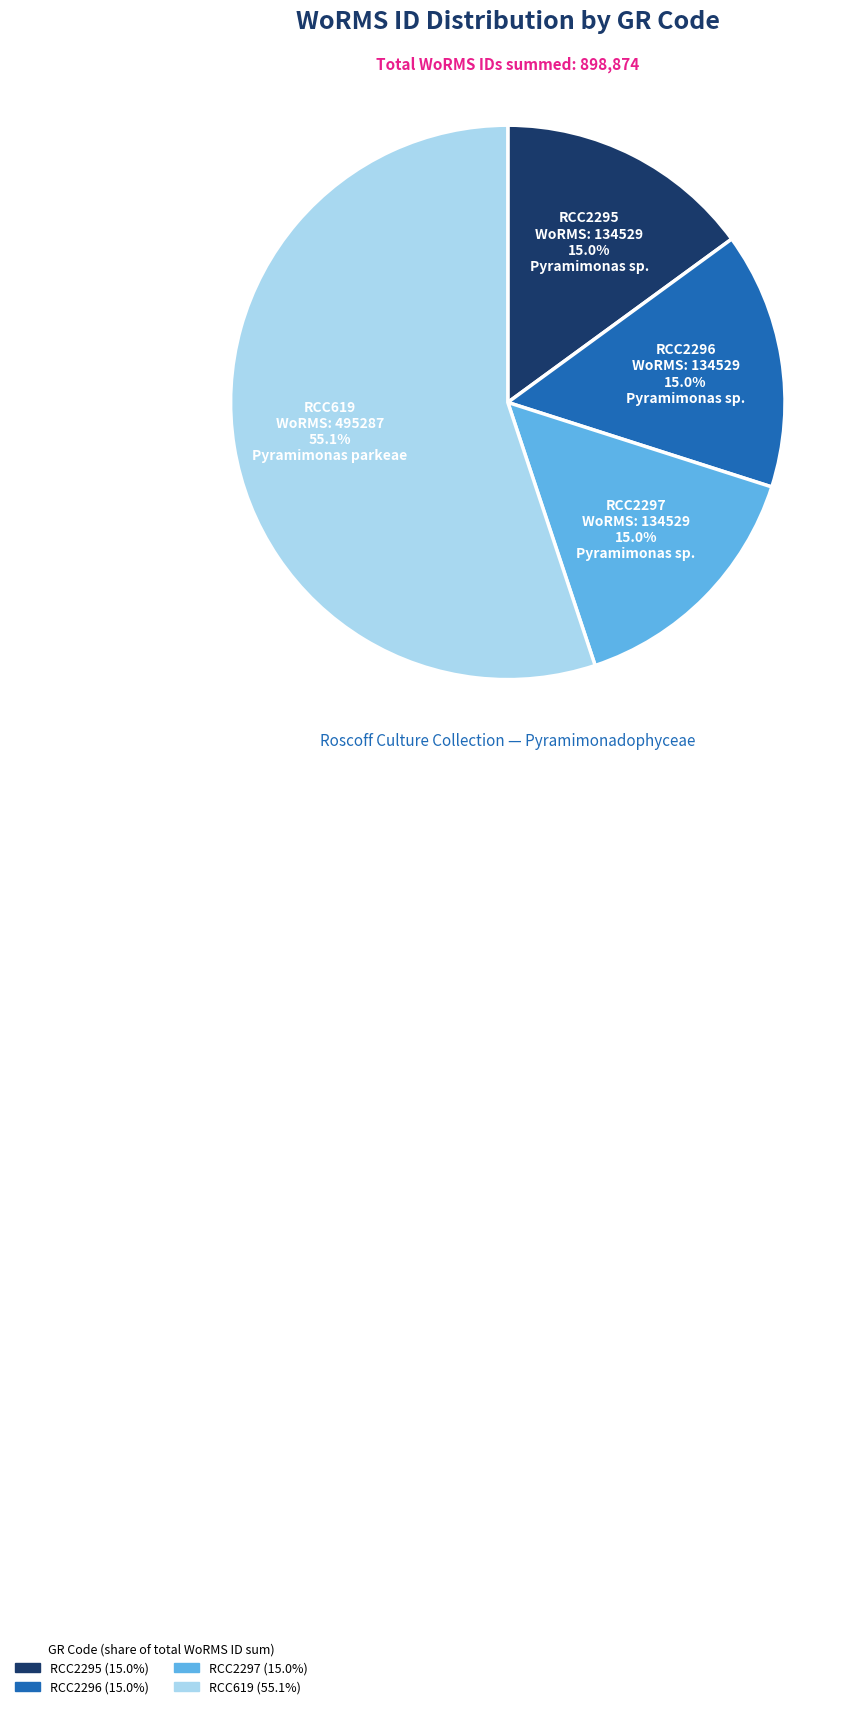

What is the largest slice in the pie chart?

RCC619